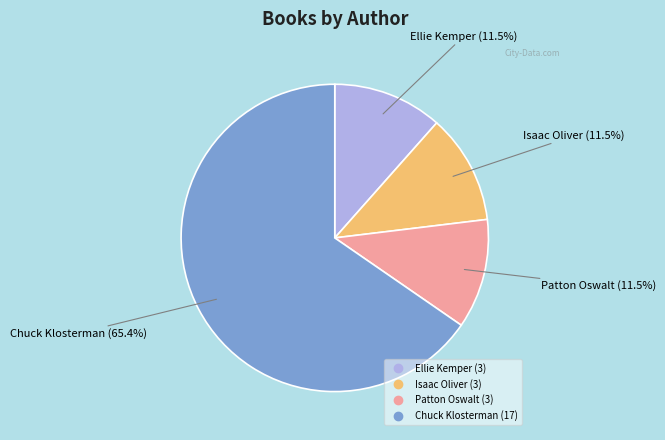

Between Chuck Klosterman and Isaac Oliver, which is larger?

Chuck Klosterman